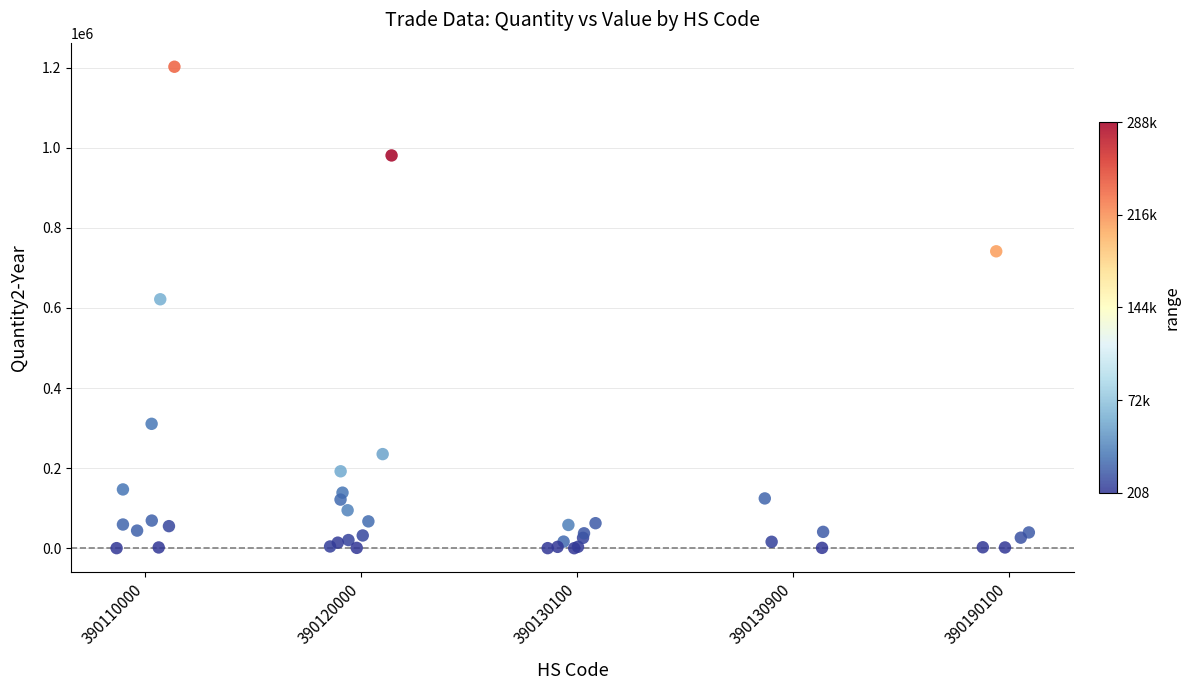

What Y value in the scatter plot is closest to 601100?

621576